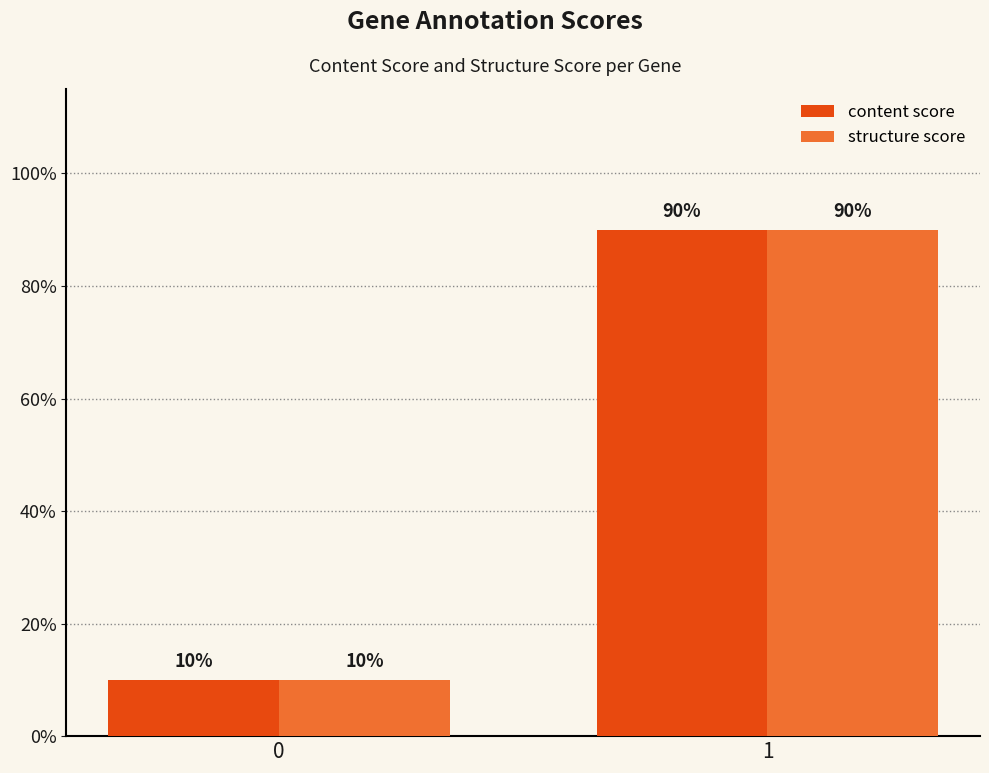

Is it true that content score equals 0.1 at 0?

True